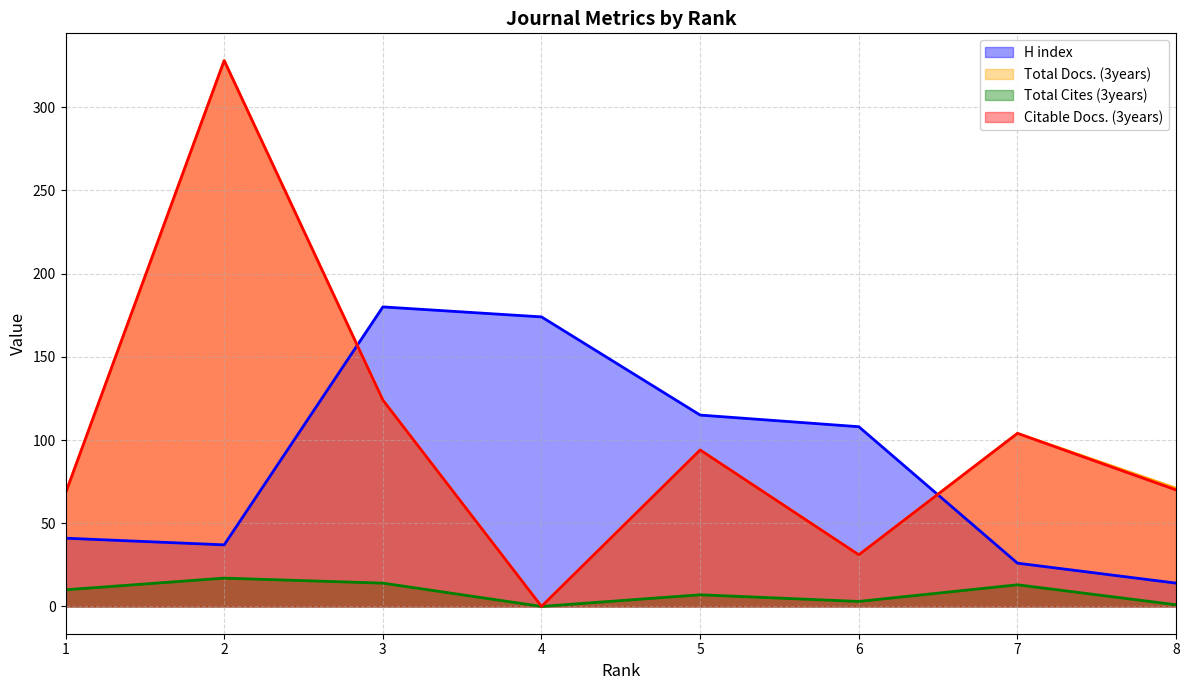

Which series has the widest spread of values?

Total Docs. (3years)